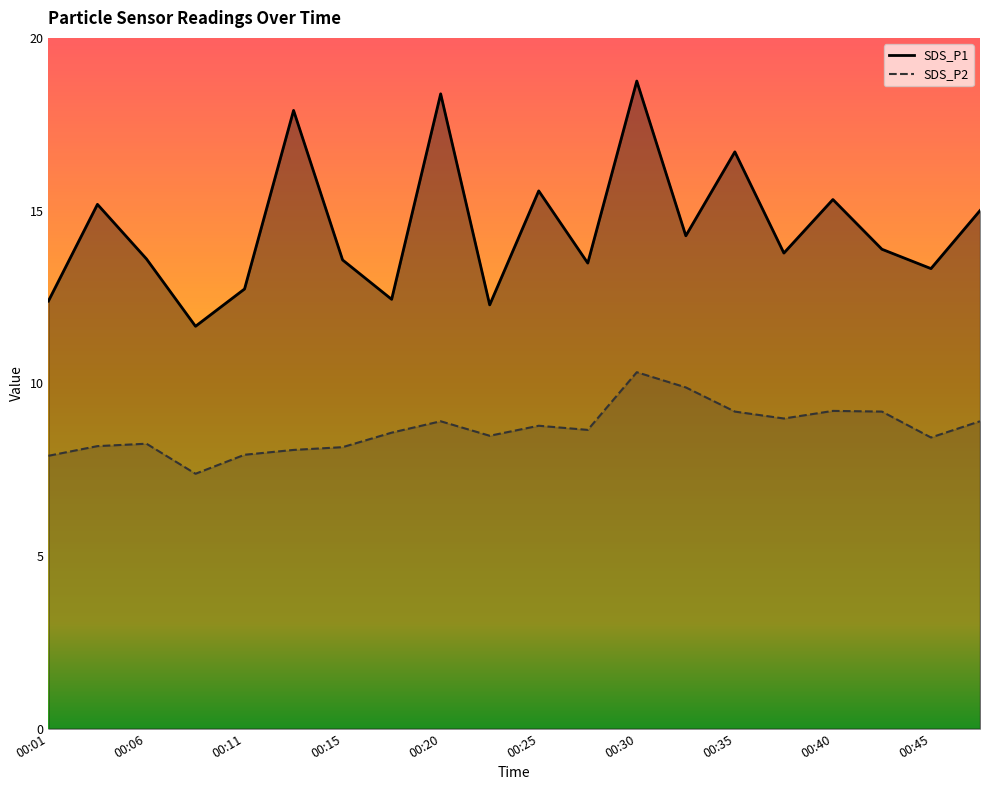

Is it true that SDS_P1 equals 13.3 at 00:45?

True